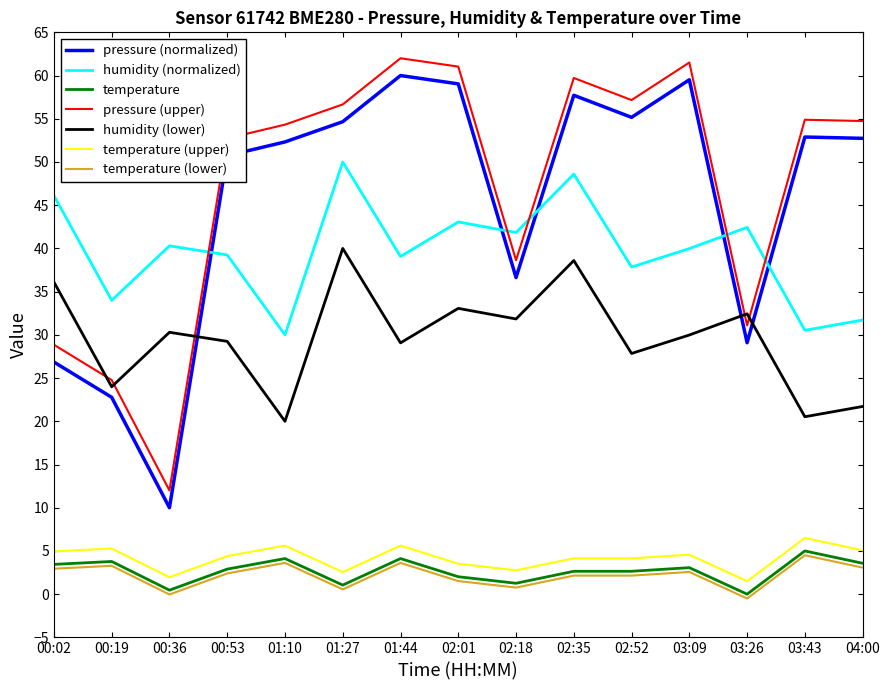

What is the difference between the highest and lowest values at 00:02?

43.2